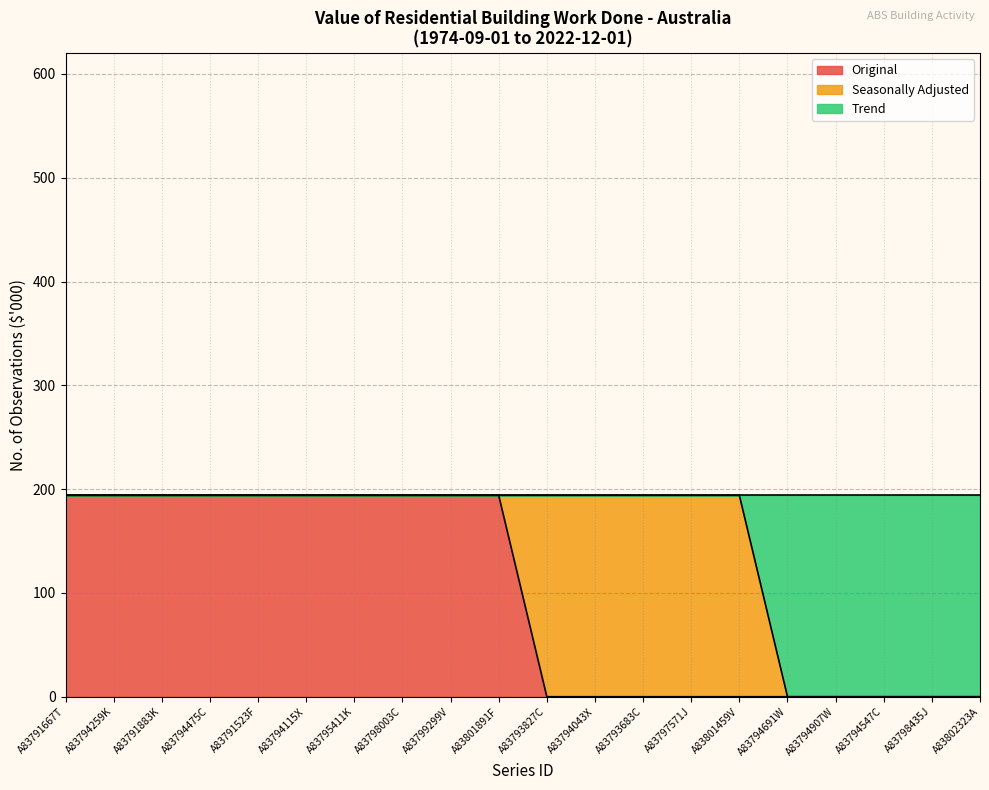

What position from the right is A83801891F?

11